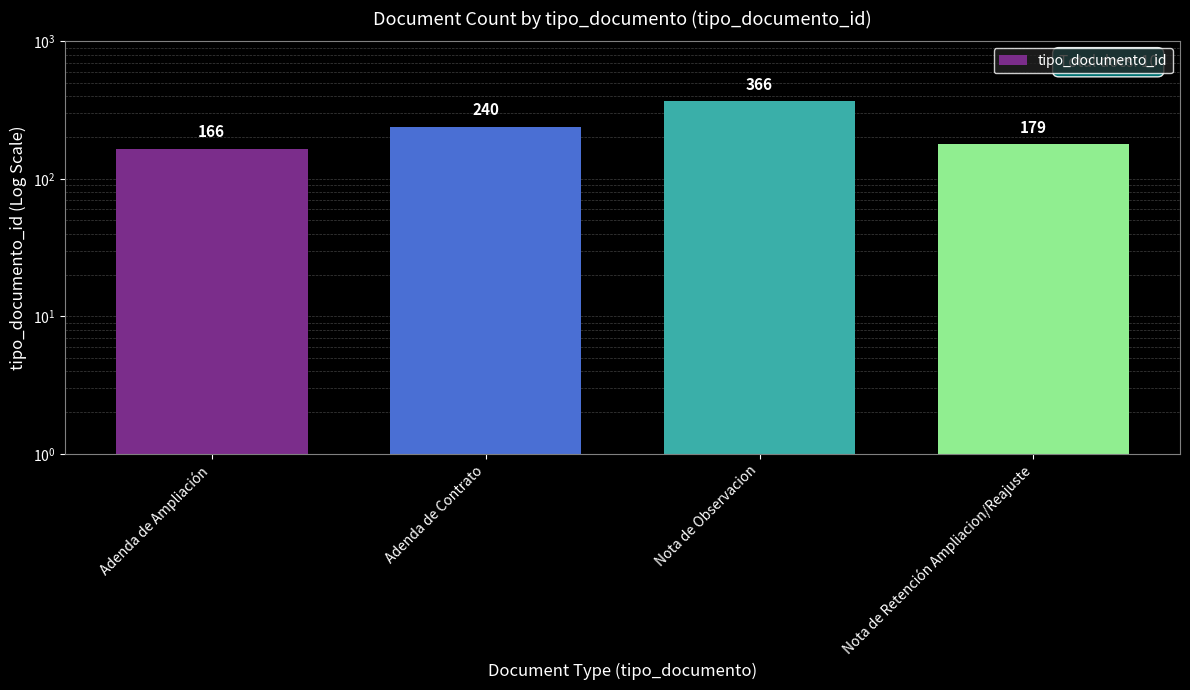

At which label does the data first exceed 240?

Nota de Observacion